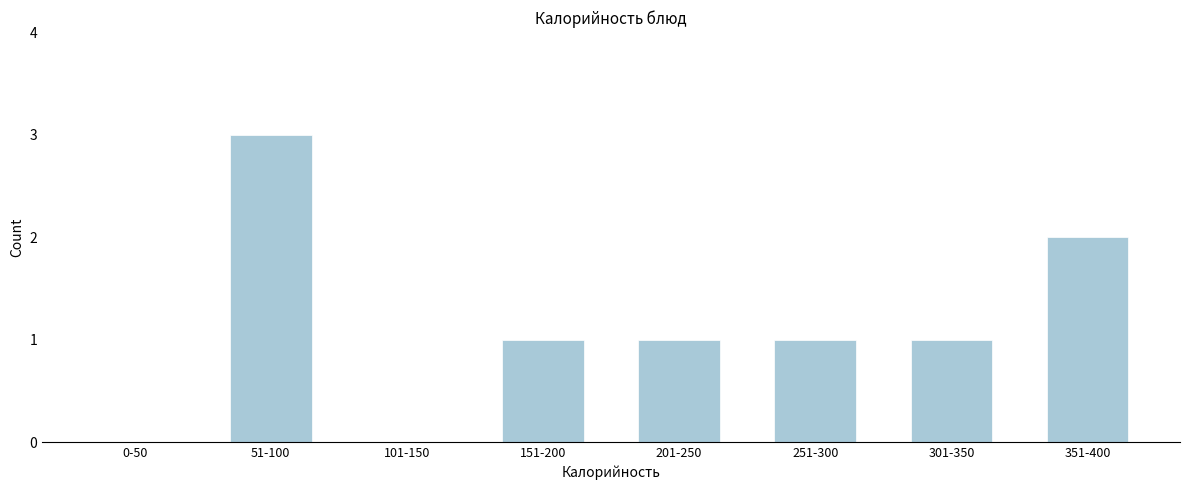

Reading right to left, list all the values displayed in this chart.

351-400=2	301-350=1	251-300=1	201-250=1	151-200=1	101-150=0	51-100=3	0-50=0